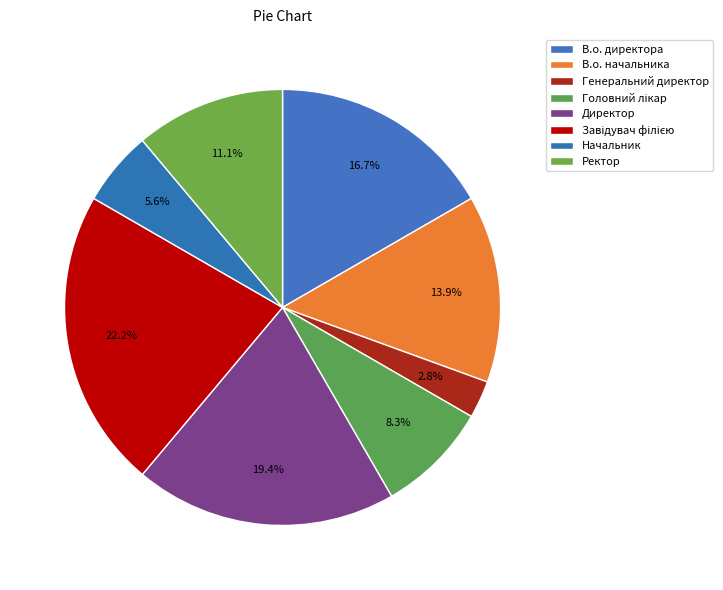

Is Ректор the majority of the pie?

No